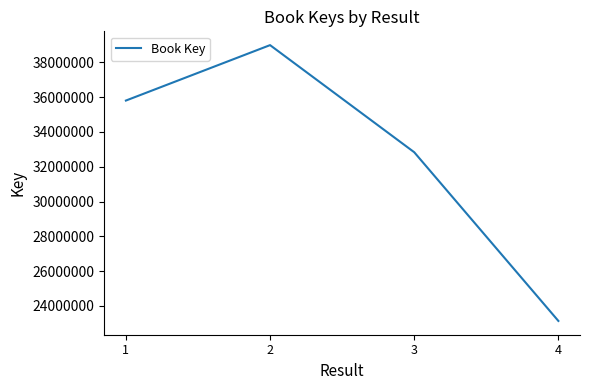

Which has a higher value, 1 or 4?

1